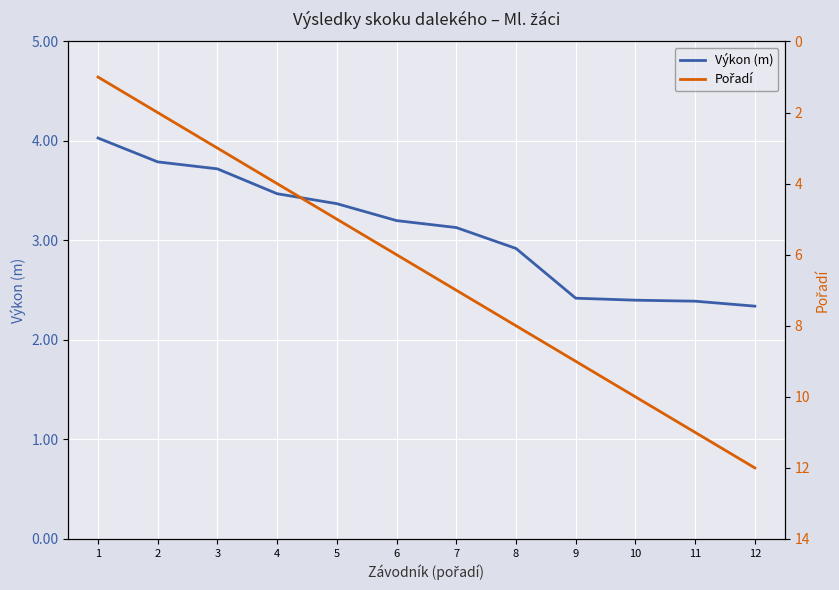

What is the lowest value of the Výkon (m) series?

2.3